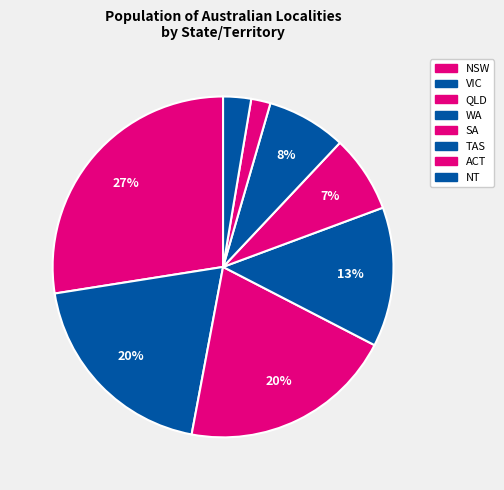

Does NT represent more than half of the total?

No